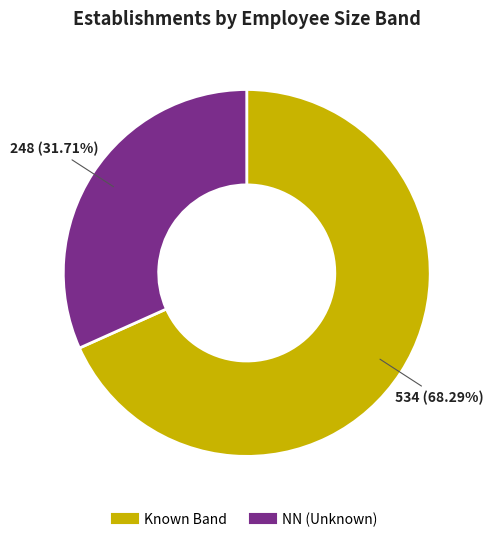

Does any single category account for the majority?

Yes